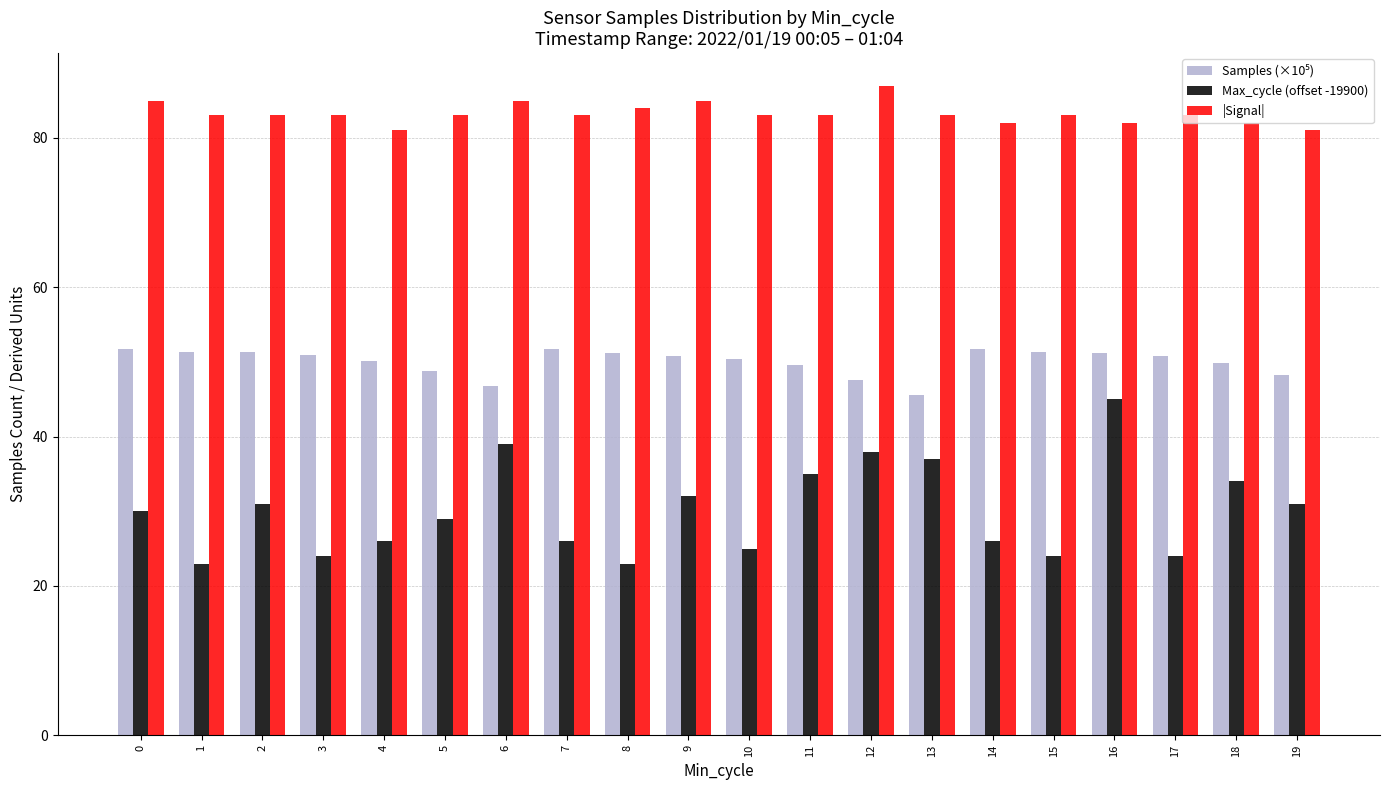

What is the spread (max minus min) of values at 10?

58.0